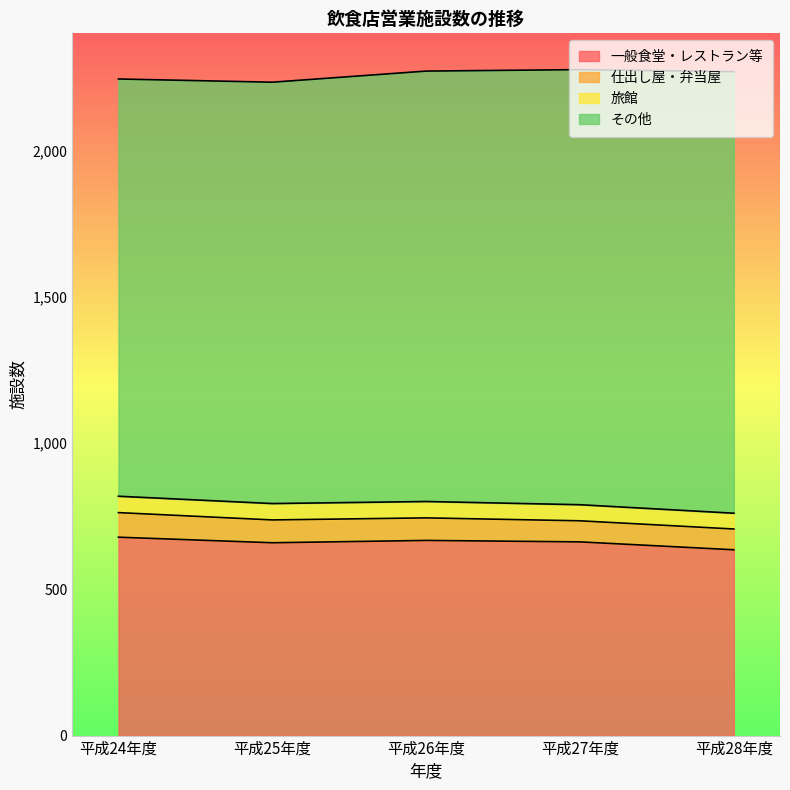

Reading left to right, what are all the values shown in this chart?

一般食堂・レストラン等: 平成24年度=678	平成25年度=659	平成26年度=667	平成27年度=662	平成28年度=635
仕出し屋・弁当屋: 平成24年度=84	平成25年度=78	平成26年度=77	平成27年度=72	平成28年度=71
旅館: 平成24年度=56	平成25年度=56	平成26年度=56	平成27年度=55	平成28年度=54
その他: 平成24年度=1426	平成25年度=1440	平成26年度=1471	平成27年度=1487	平成28年度=1509